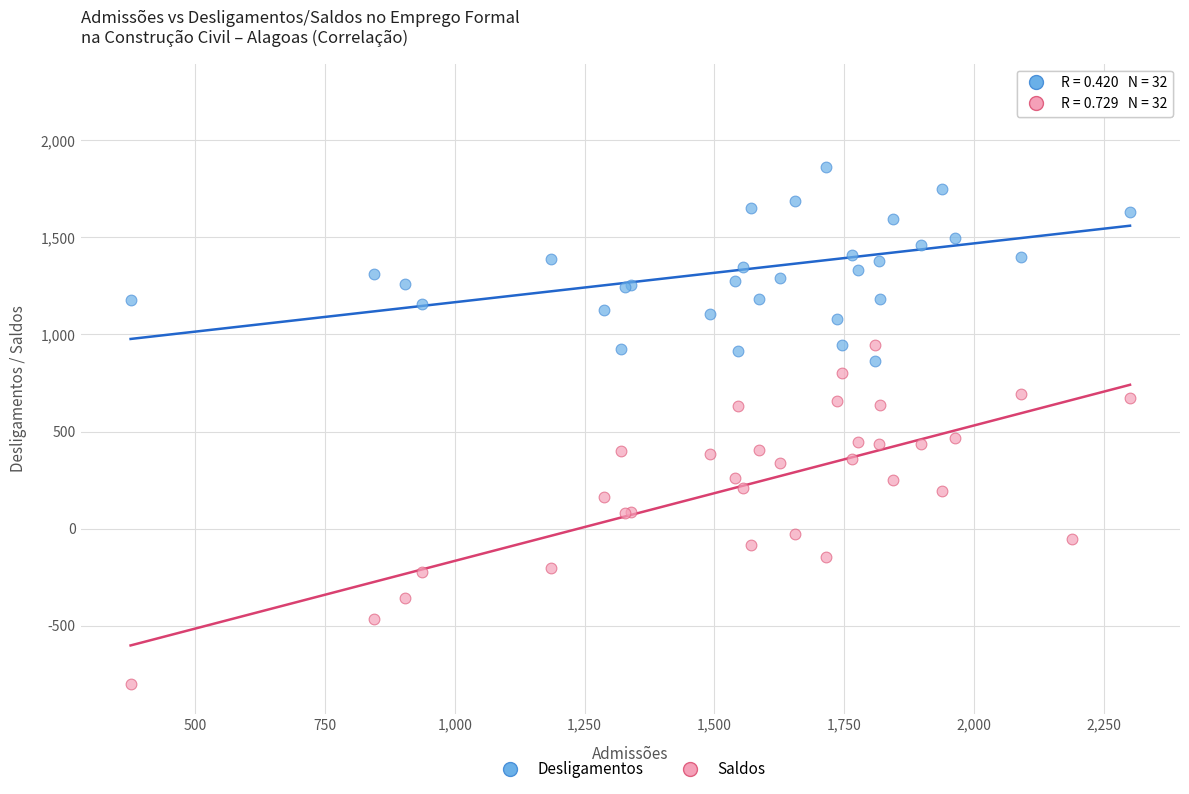

Which series reaches the minimum Y coordinate?

Saldos